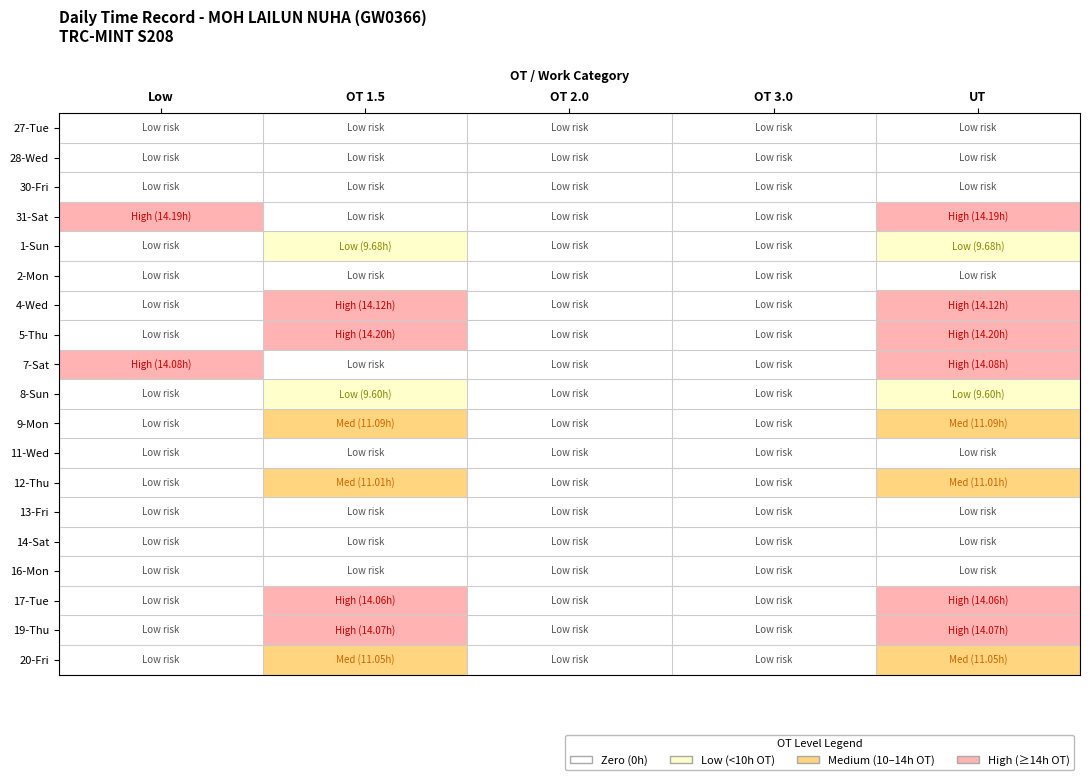

Reading right to left, extract all data points from this chart.

27-Tue: UT=0	OT 3.0=0	OT 2.0=0	OT 1.5=0	Low=0
28-Wed: UT=0	OT 3.0=0	OT 2.0=0	OT 1.5=0	Low=0
30-Fri: UT=0	OT 3.0=0	OT 2.0=0	OT 1.5=0	Low=0
31-Sat: UT=3	OT 3.0=0	OT 2.0=0	OT 1.5=0	Low=3
1-Sun: UT=1	OT 3.0=0	OT 2.0=0	OT 1.5=1	Low=0
2-Mon: UT=0	OT 3.0=0	OT 2.0=0	OT 1.5=0	Low=0
4-Wed: UT=3	OT 3.0=0	OT 2.0=0	OT 1.5=3	Low=0
5-Thu: UT=3	OT 3.0=0	OT 2.0=0	OT 1.5=3	Low=0
7-Sat: UT=3	OT 3.0=0	OT 2.0=0	OT 1.5=0	Low=3
8-Sun: UT=1	OT 3.0=0	OT 2.0=0	OT 1.5=1	Low=0
9-Mon: UT=2	OT 3.0=0	OT 2.0=0	OT 1.5=2	Low=0
11-Wed: UT=0	OT 3.0=0	OT 2.0=0	OT 1.5=0	Low=0
12-Thu: UT=2	OT 3.0=0	OT 2.0=0	OT 1.5=2	Low=0
13-Fri: UT=0	OT 3.0=0	OT 2.0=0	OT 1.5=0	Low=0
14-Sat: UT=0	OT 3.0=0	OT 2.0=0	OT 1.5=0	Low=0
16-Mon: UT=0	OT 3.0=0	OT 2.0=0	OT 1.5=0	Low=0
17-Tue: UT=3	OT 3.0=0	OT 2.0=0	OT 1.5=3	Low=0
19-Thu: UT=3	OT 3.0=0	OT 2.0=0	OT 1.5=3	Low=0
20-Fri: UT=2	OT 3.0=0	OT 2.0=0	OT 1.5=2	Low=0